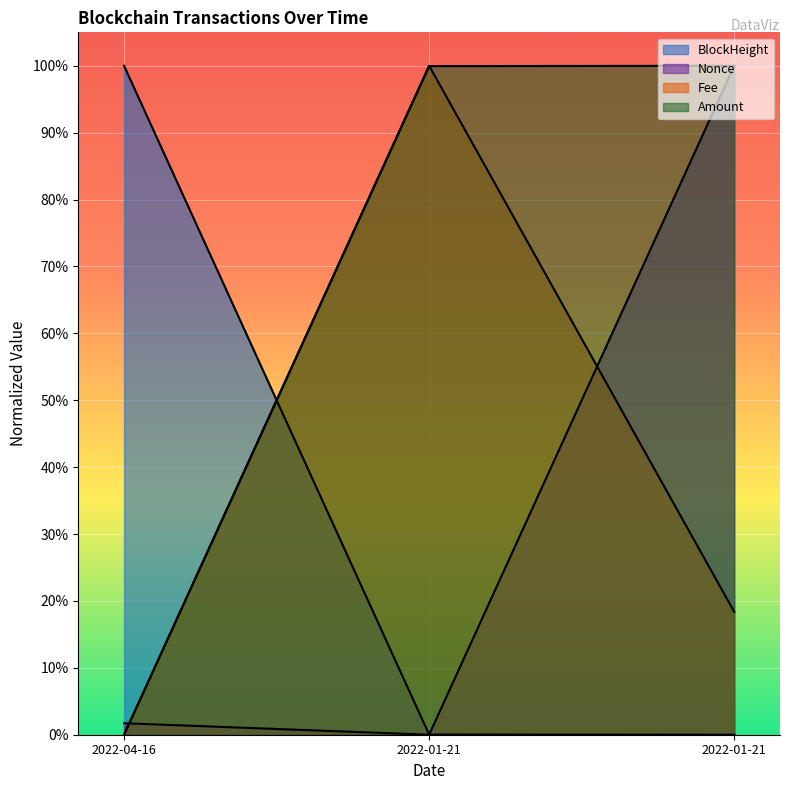

What is the difference between the maximum and second lowest values in the Fee series?

0.8